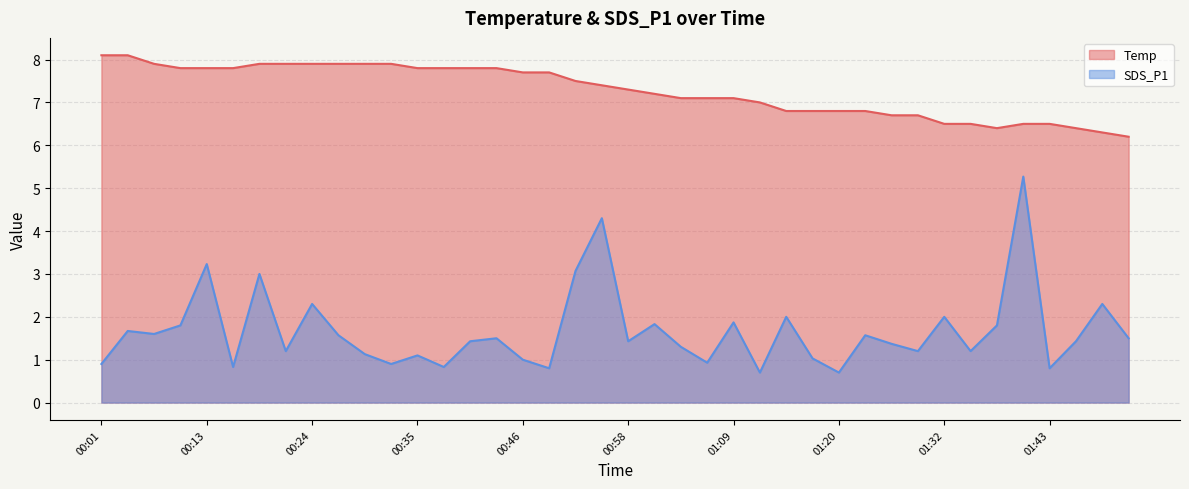

True or false: Temp and SDS_P1 cross at least once.

False